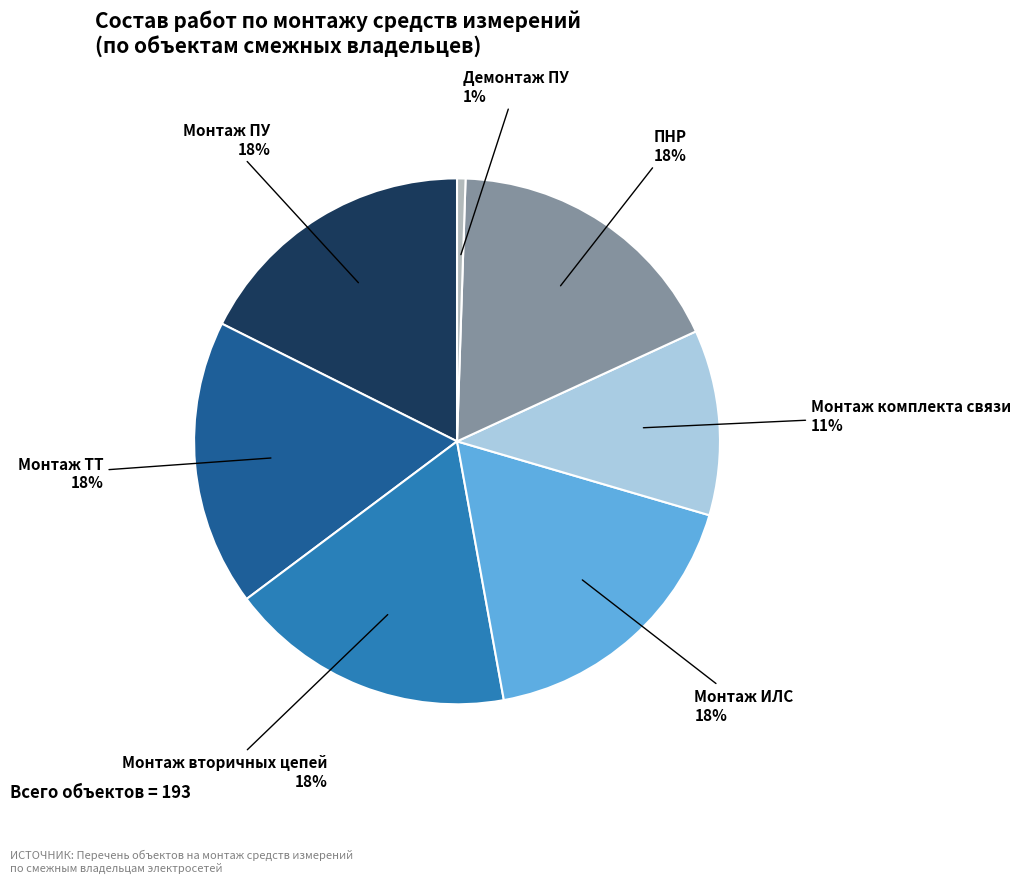

Is there a majority slice in this chart?

No